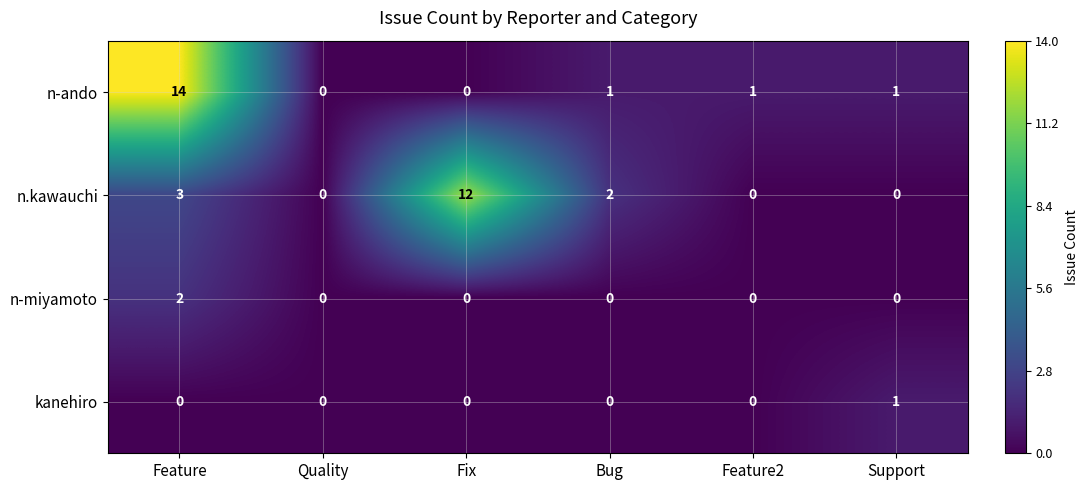

List the series in order of their peak value, highest first.

n-ando, n.kawauchi, n-miyamoto, kanehiro